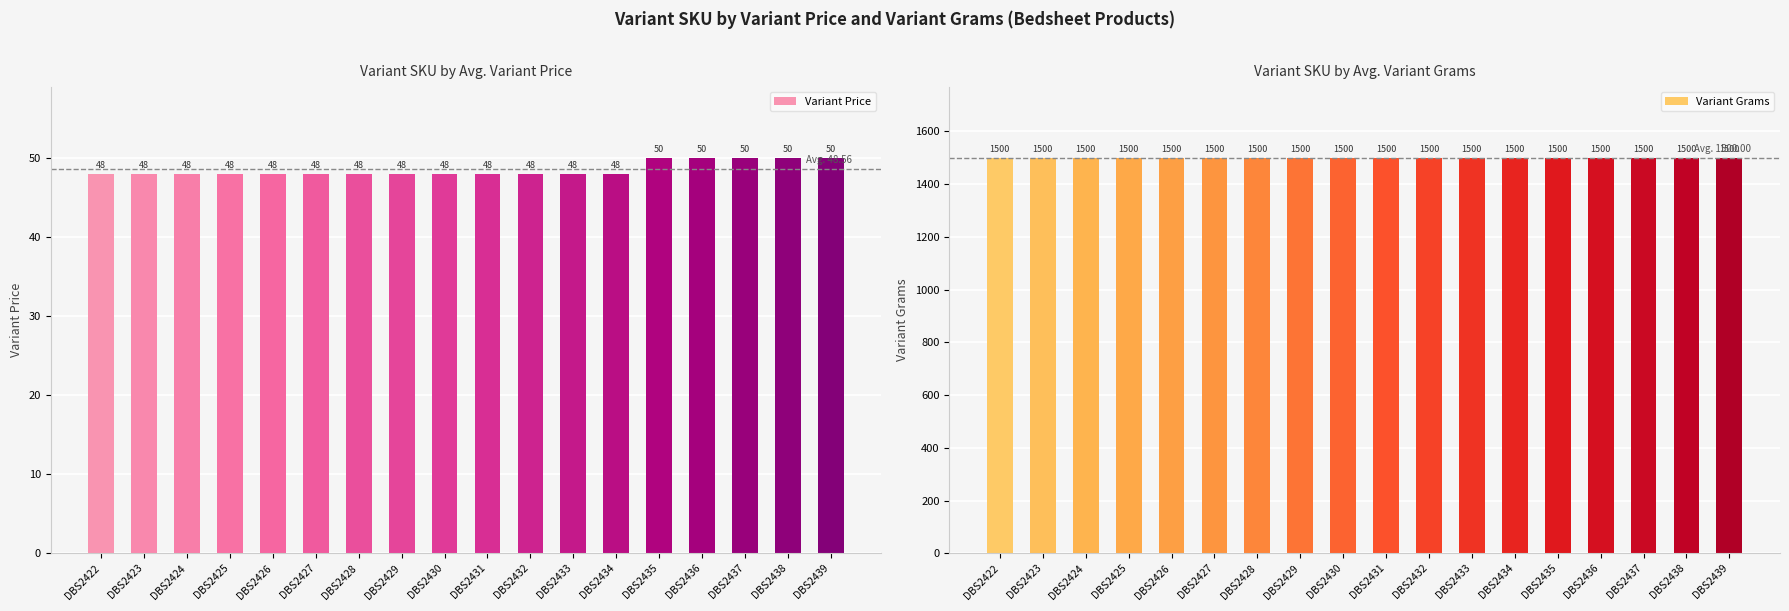

What is the difference between the highest and lowest values at DBS2428?

1452